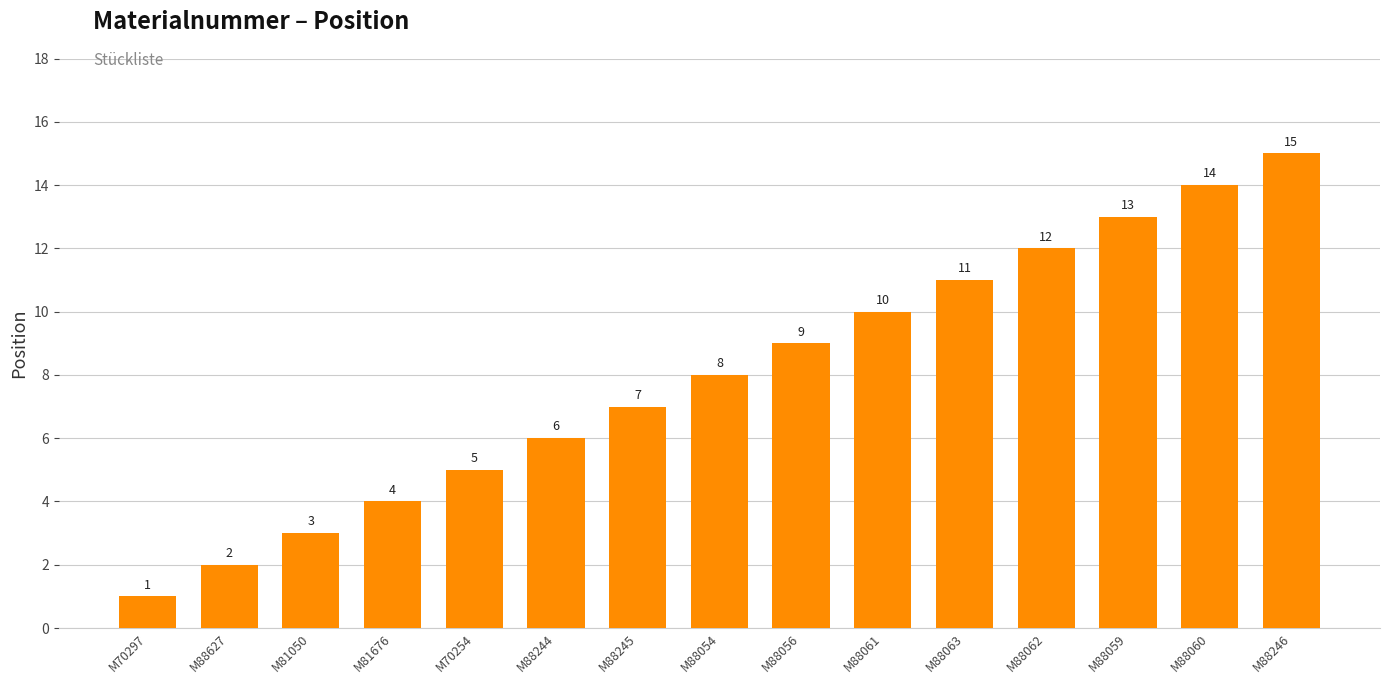

At which label is the value closest to 8?

M88054